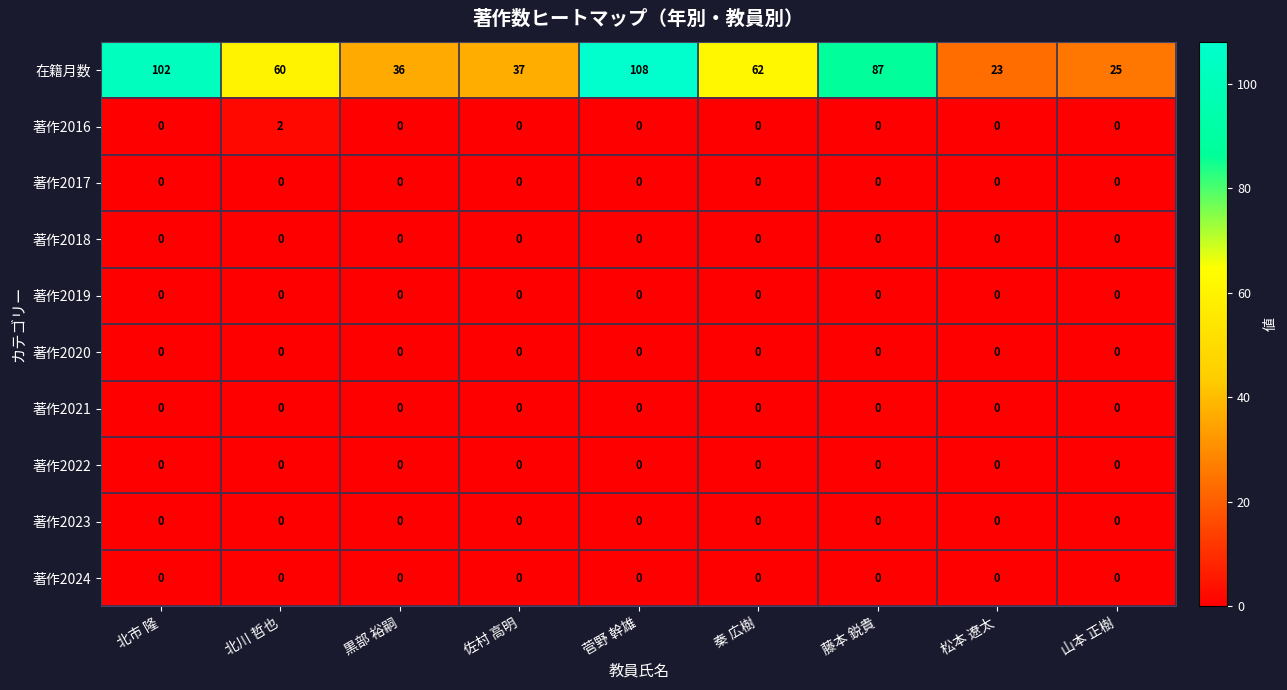

What is the difference between the highest and lowest values at 北市 隆?

102